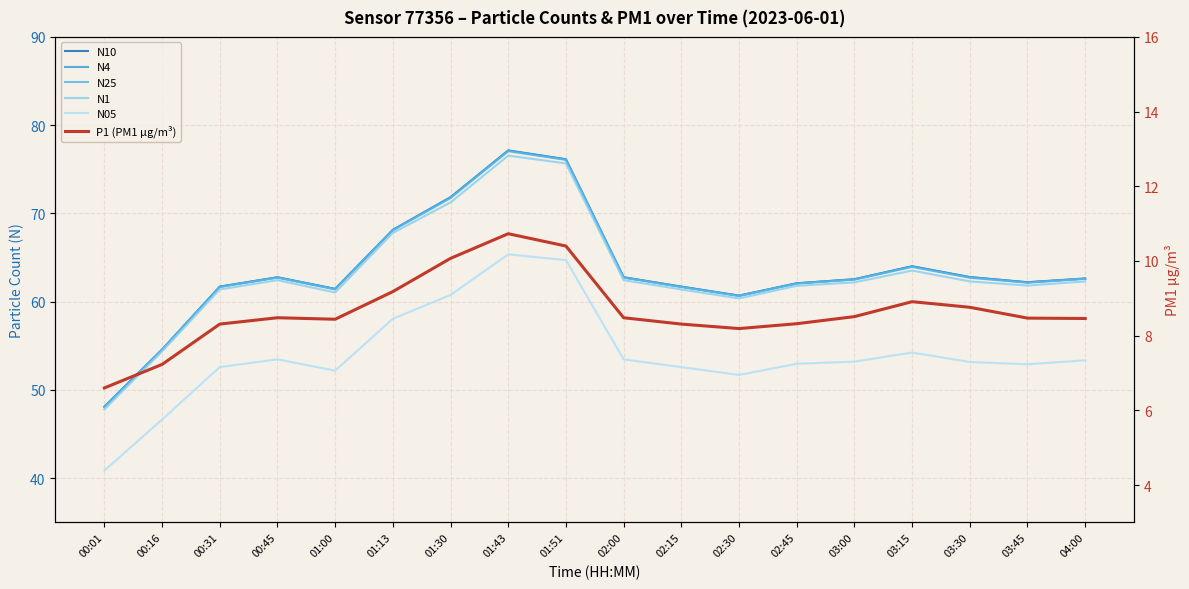

True or false: N1 has more than 1 interior local peaks.

True